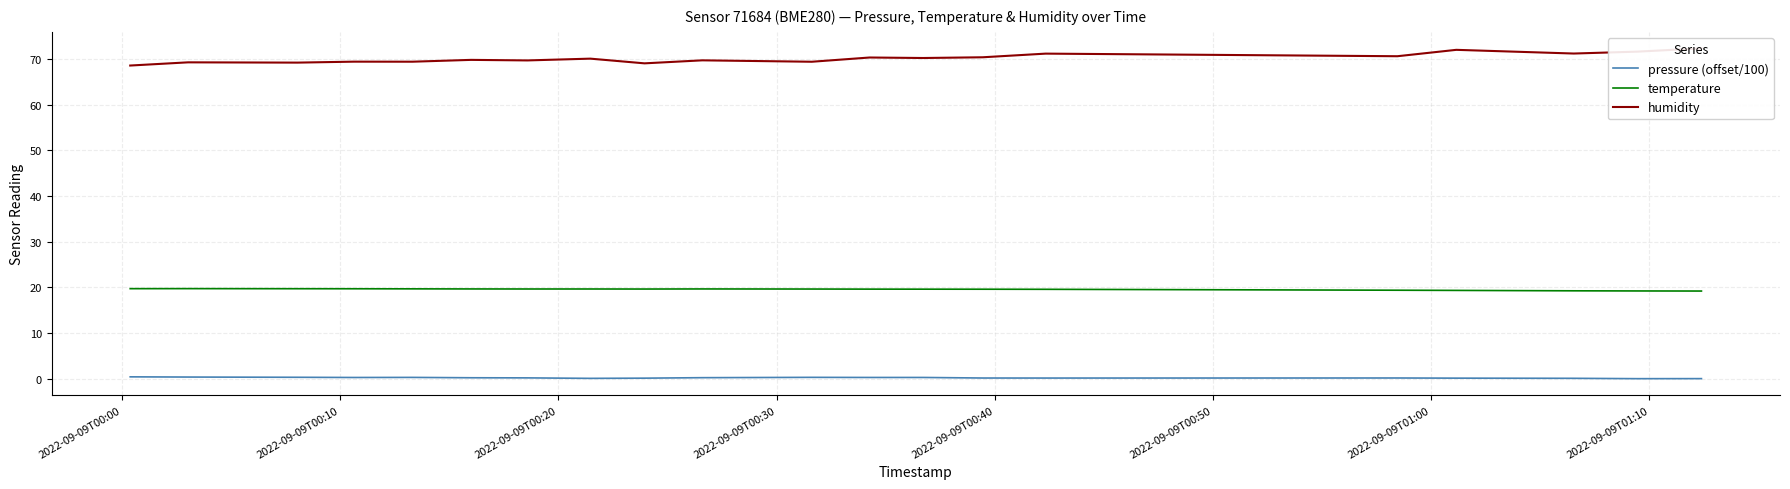

True or false: temperature and pressure (offset/100) intersect in this chart.

False